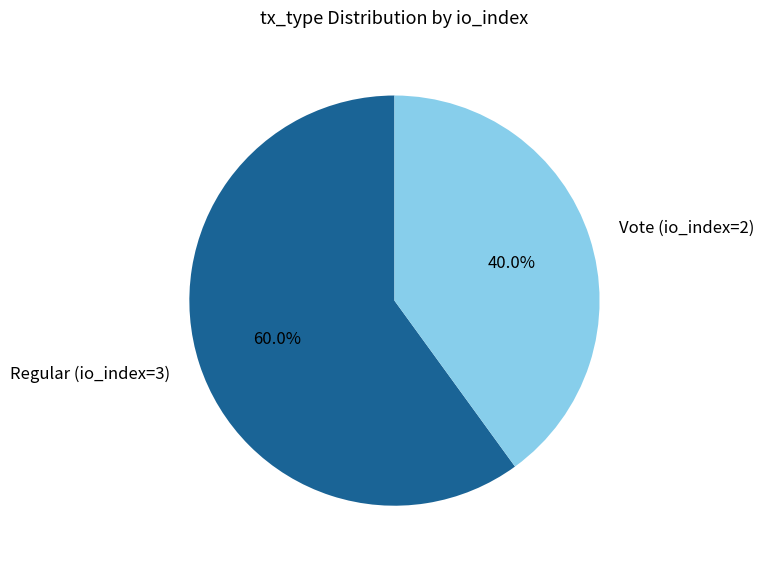

Rank the categories by value from highest to lowest.

Regular (io_index=3), Vote (io_index=2)